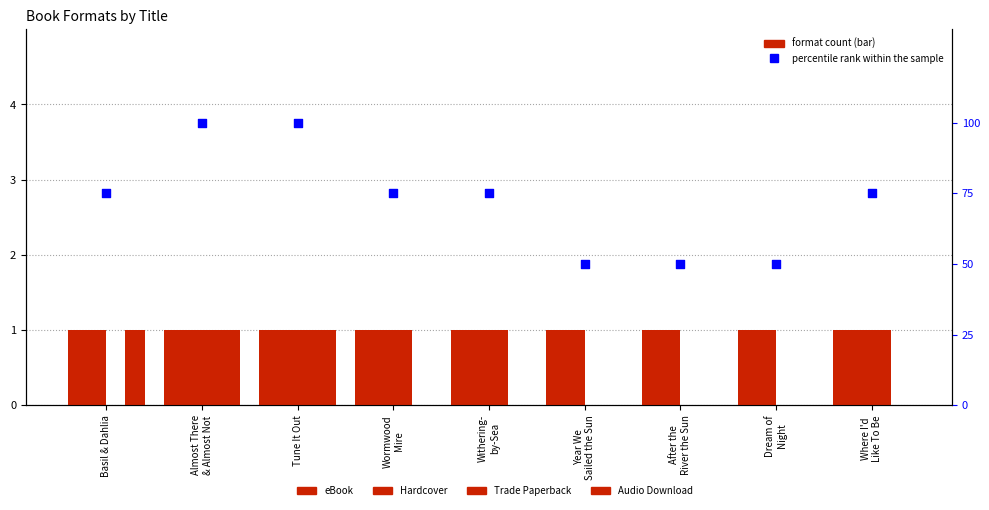

What is the total value across all series at Dream of
Night?

52